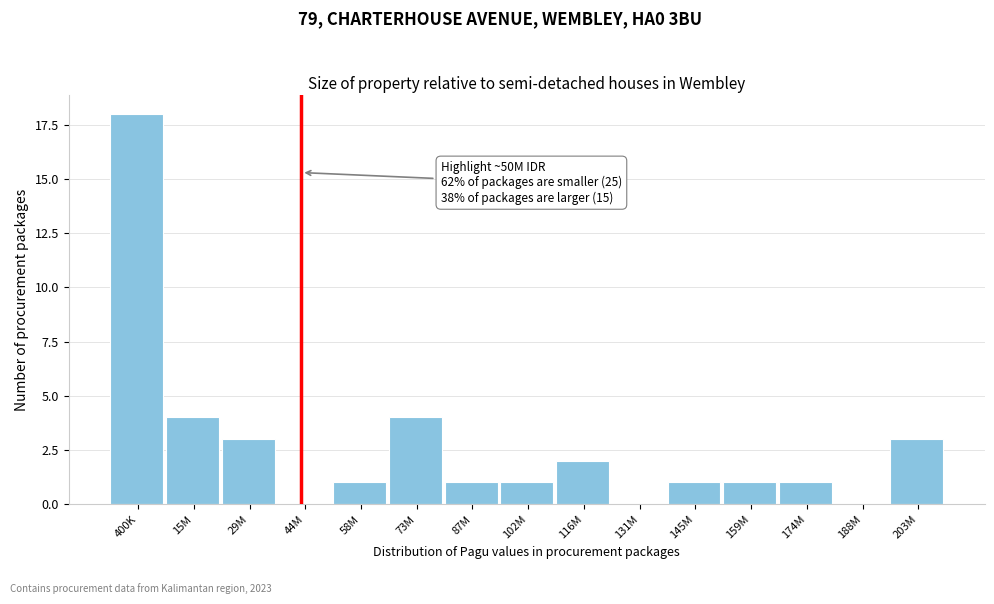

Reading left to right, what are all the values shown in this chart?

400K=18	15M=4	29M=3	44M=0	58M=1	73M=4	87M=1	102M=1	116M=2	131M=0	145M=1	159M=1	174M=1	188M=0	203M=3